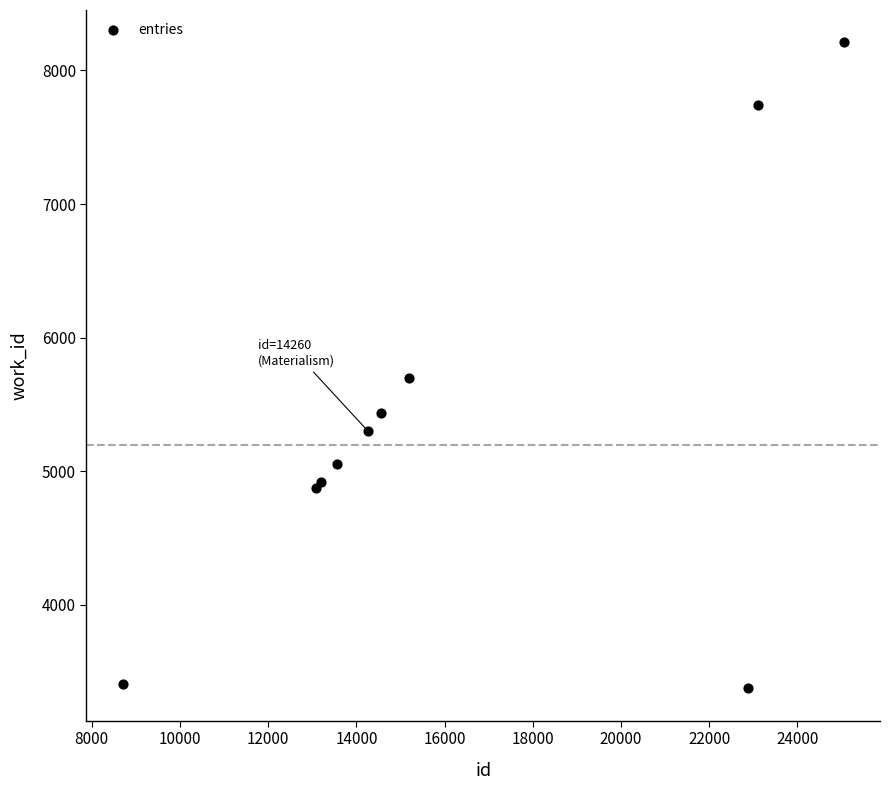

What Y value in the scatter plot is closest to 5793?

5700